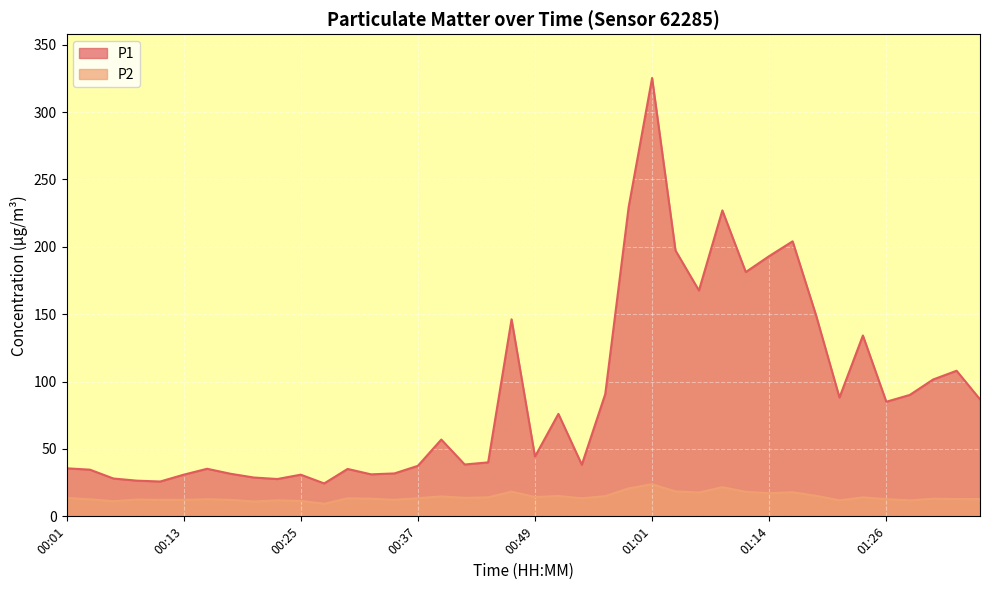

What is the spread (max minus min) of values at 01:11?

163.1